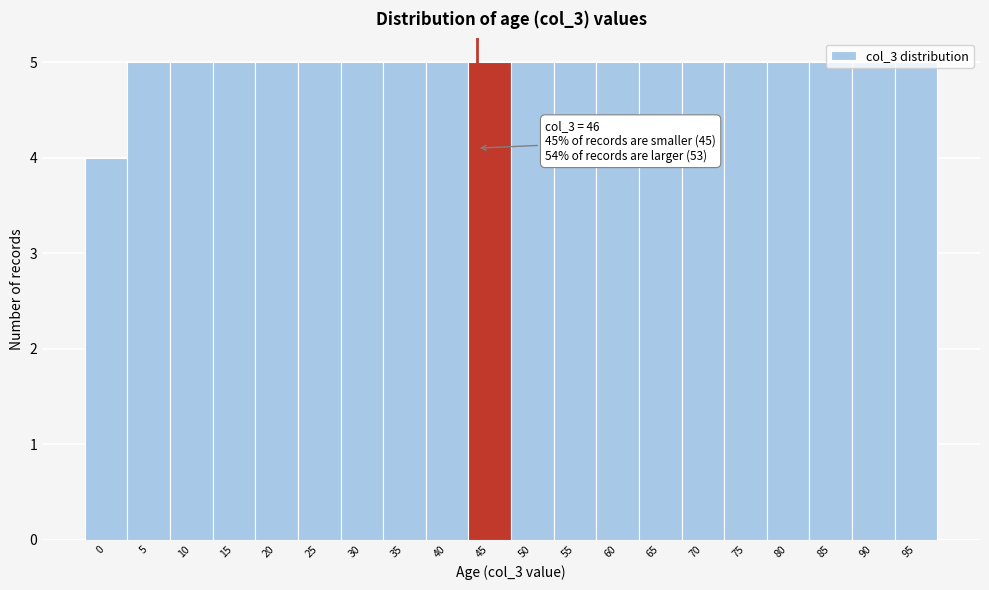

What is the ratio of the value at 80 to the value at 35?

1.0